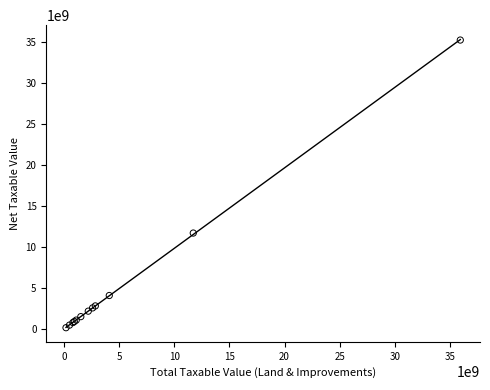

What Y value in the scatter plot is closest to 17723918531?

11719354041